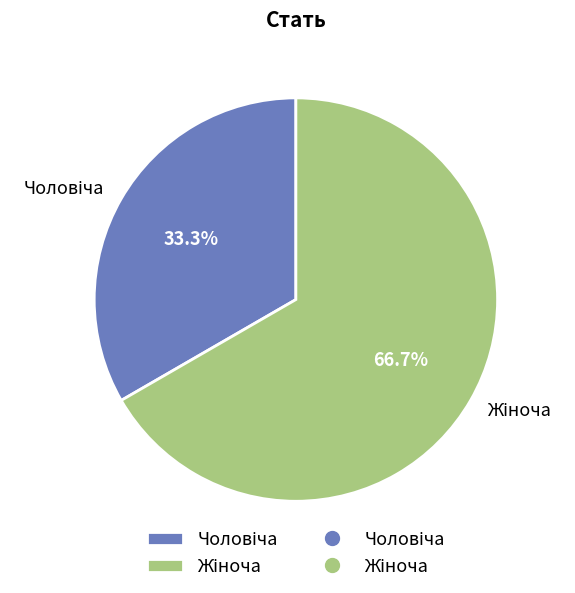

How many segments does this pie chart have?

2